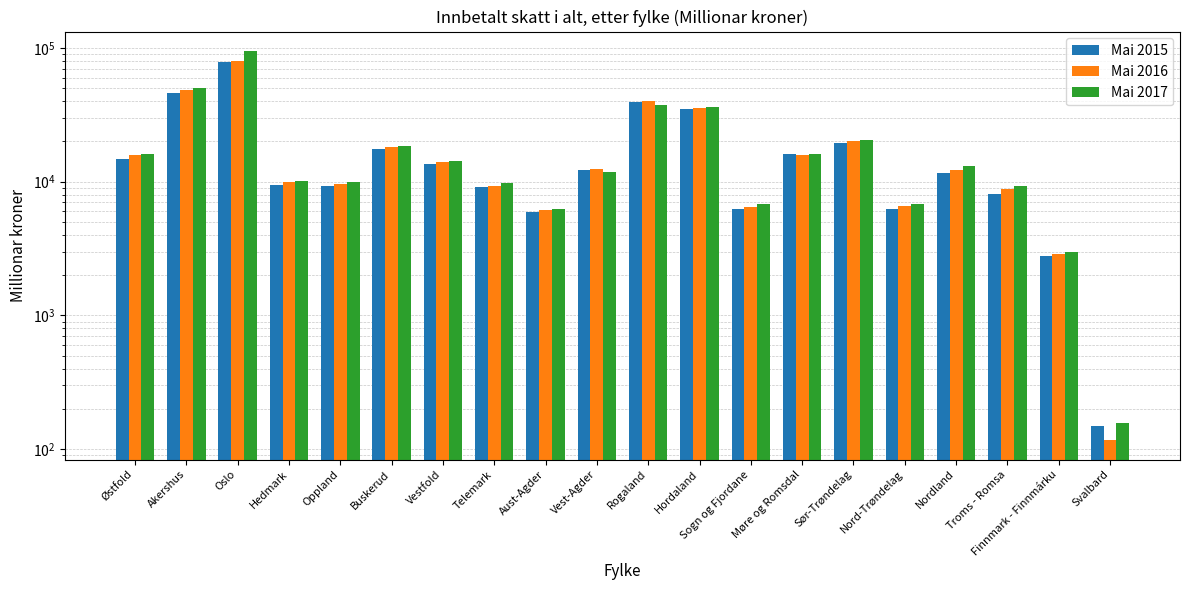

Are the bars horizontal?

No